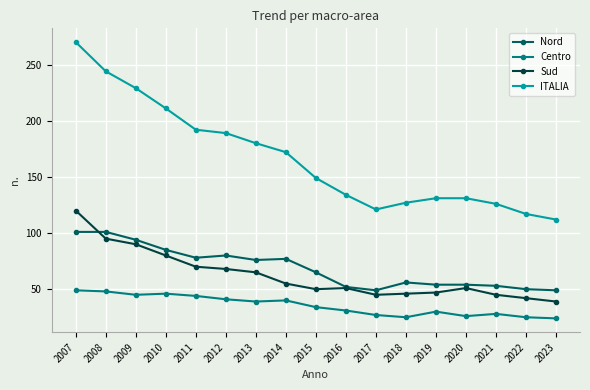

True or false: ITALIA and Centro intersect in this chart.

False